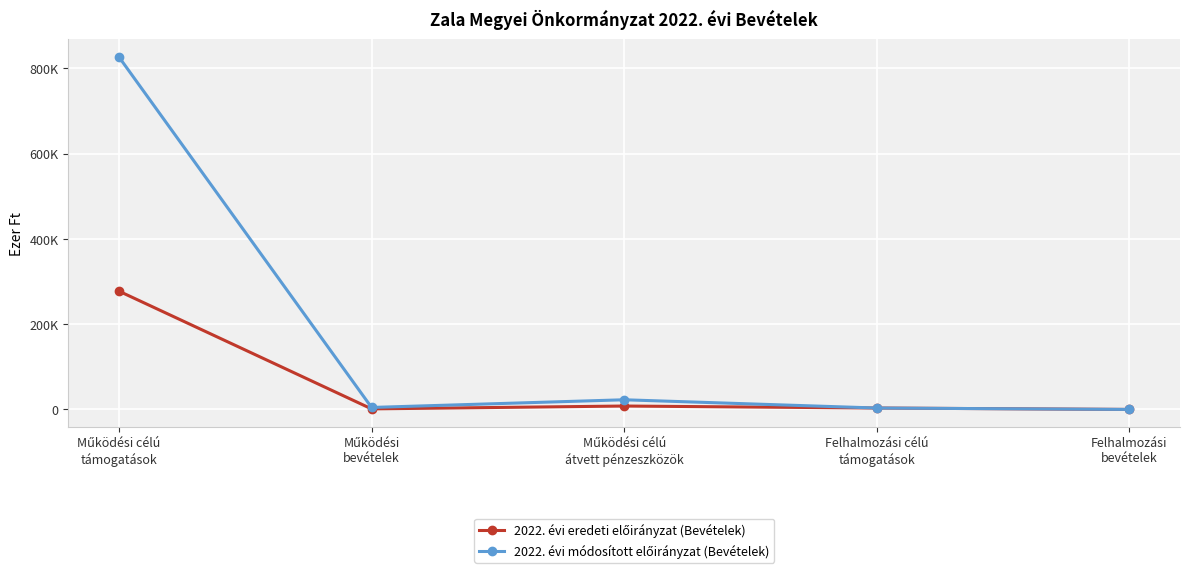

At which category does 2022. évi eredeti előirányzat (Bevételek) reach its first local peak?

Működési célú
átvett pénzeszközök